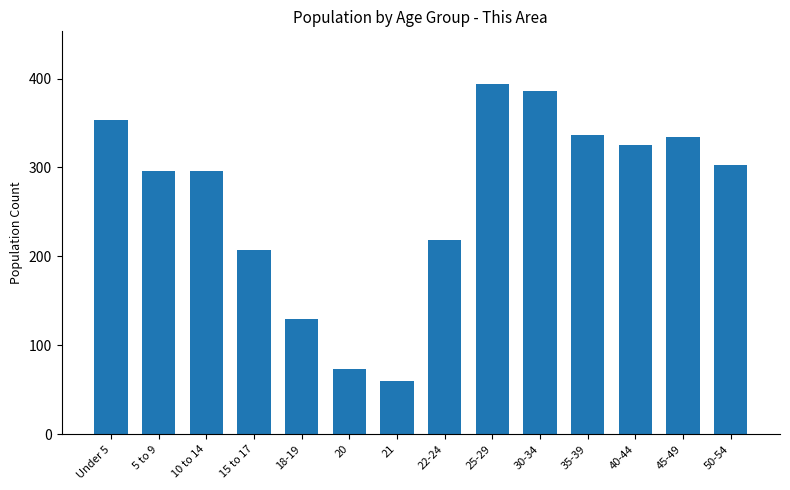

What is the label of the 4th bar from the left?

15 to 17